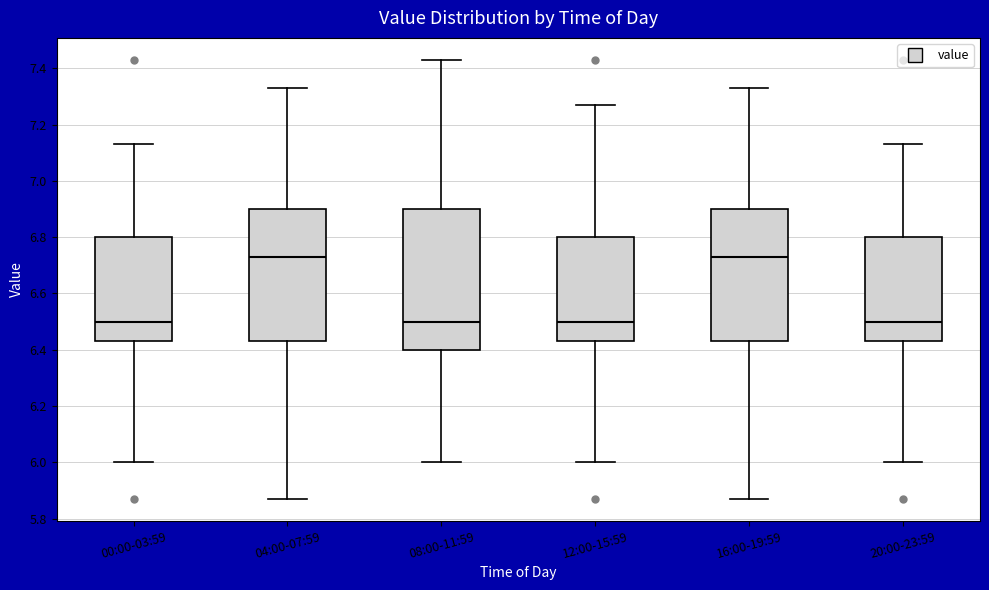

Reading left to right, transcribe this box plot: for each box, give where its median line is, the range the box spans, and where its two whiskers end, as read against the y-axis. The values are not printed on the chart, so give them approximately, as read against the axis.

00:00-03:59: median 6.50, box 6.44 to 6.80, whiskers 6.00 to 7.14
04:00-07:59: median 6.74, box 6.44 to 6.90, whiskers 5.88 to 7.34
08:00-11:59: median 6.50, box 6.40 to 6.90, whiskers 6.00 to 7.44
12:00-15:59: median 6.50, box 6.44 to 6.80, whiskers 6.00 to 7.28
16:00-19:59: median 6.74, box 6.44 to 6.90, whiskers 5.88 to 7.34
20:00-23:59: median 6.50, box 6.44 to 6.80, whiskers 6.00 to 7.14